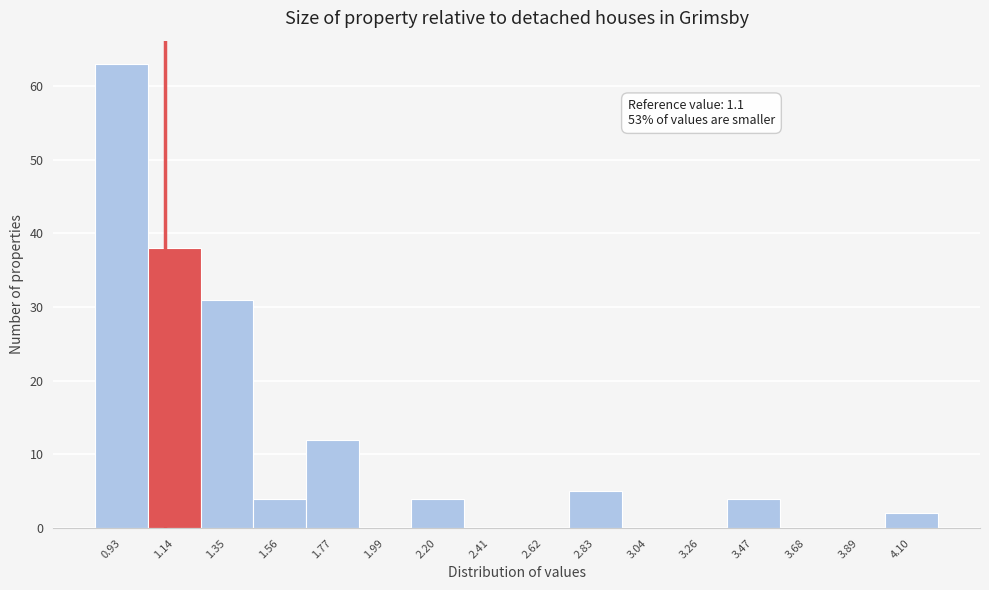

Which range on the x-axis has the tallest bar?

0.80 to 1.05